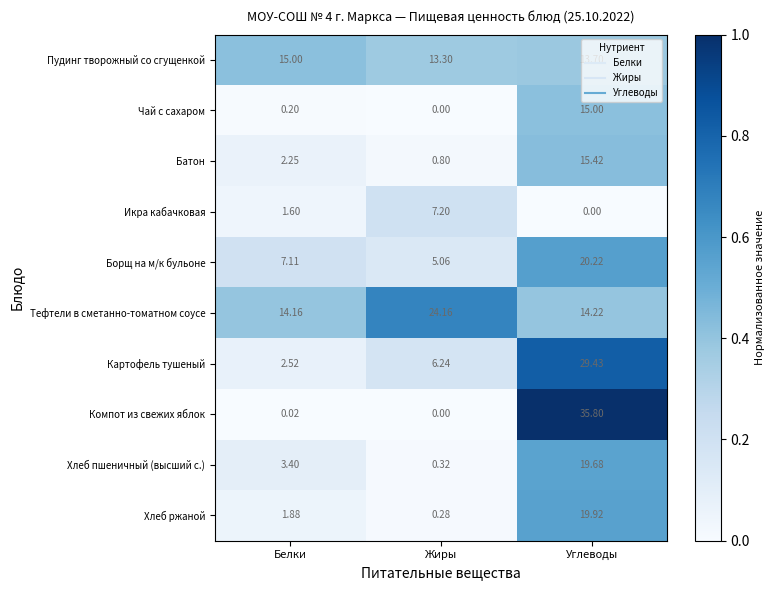

At Белки, list the series in order from smallest to largest.

Компот из свежих яблок, Чай с сахаром, Икра кабачковая, Хлеб ржаной, Батон, Картофель тушеный, Хлеб пшеничный (высший с.), Борщ на м/к бульоне, Тефтели в сметанно-томатном соусе, Пудинг творожный со сгущенкой